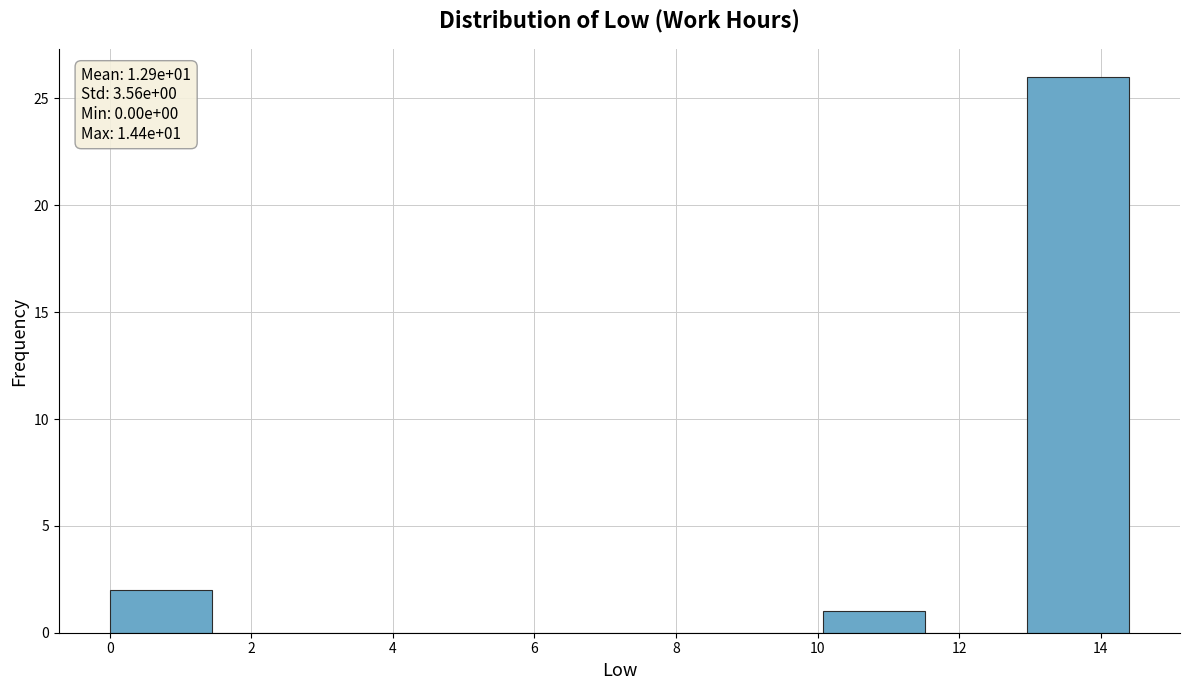

Over which range of the x-axis is the bar tallest?

12.96 to 14.40